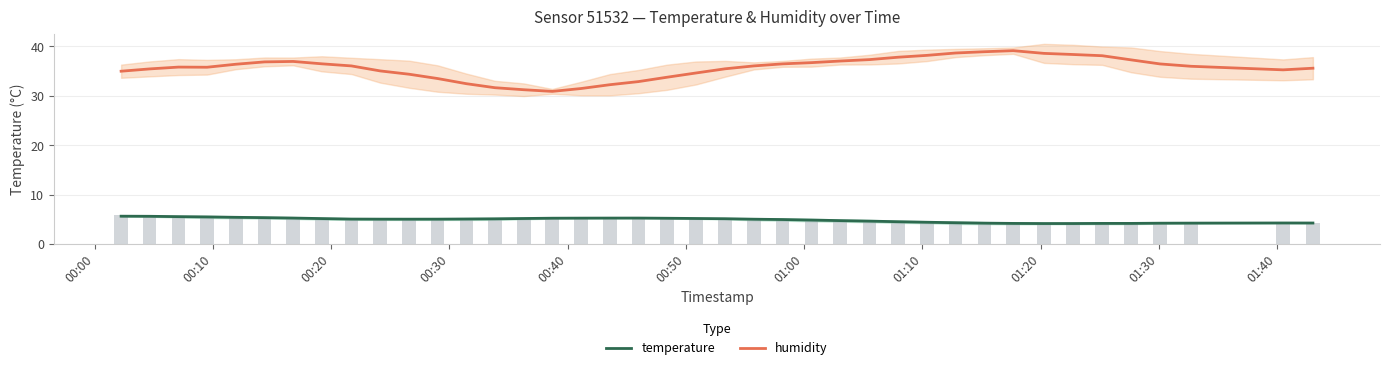

How many groups of bars are there?

40